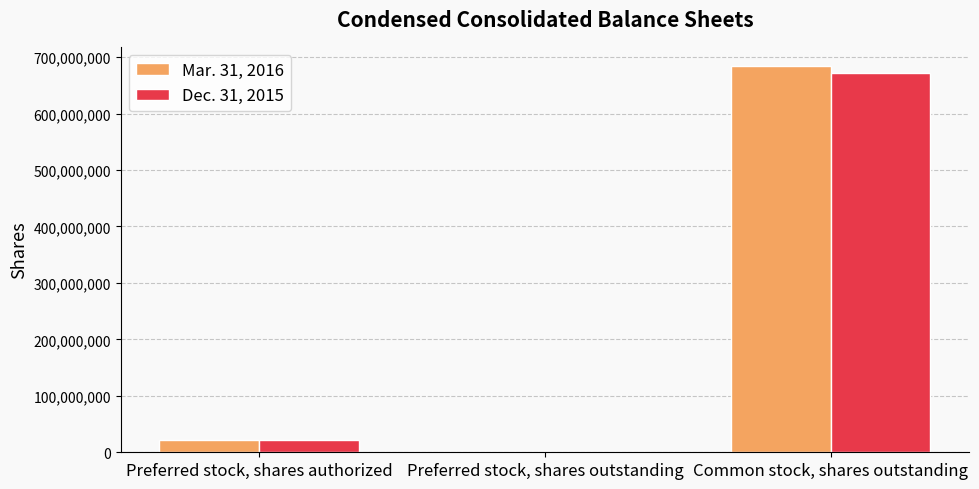

The value of Mar. 31, 2016 at Preferred stock, shares outstanding is 258918869. True or false?

False